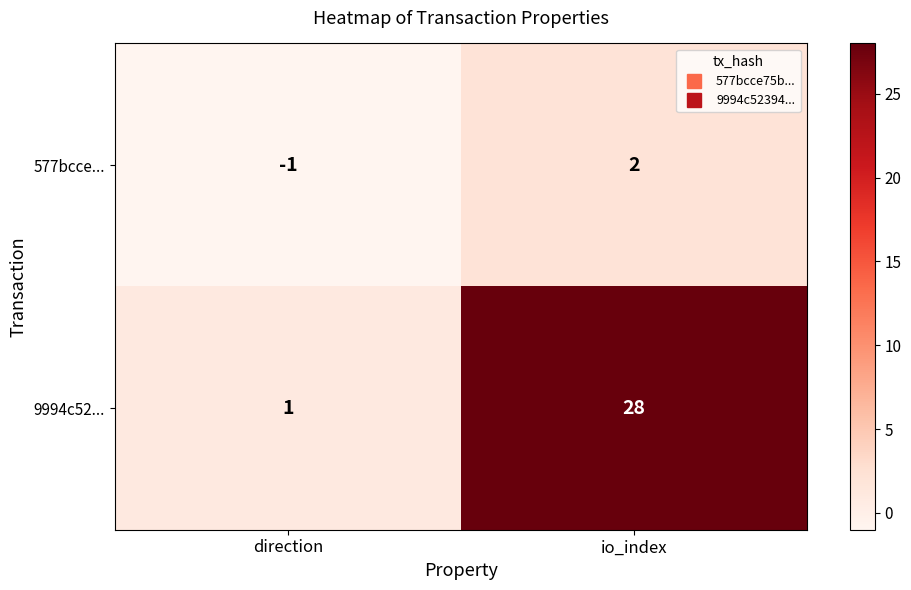

Which series changed the most between direction and io_index?

9994c52...